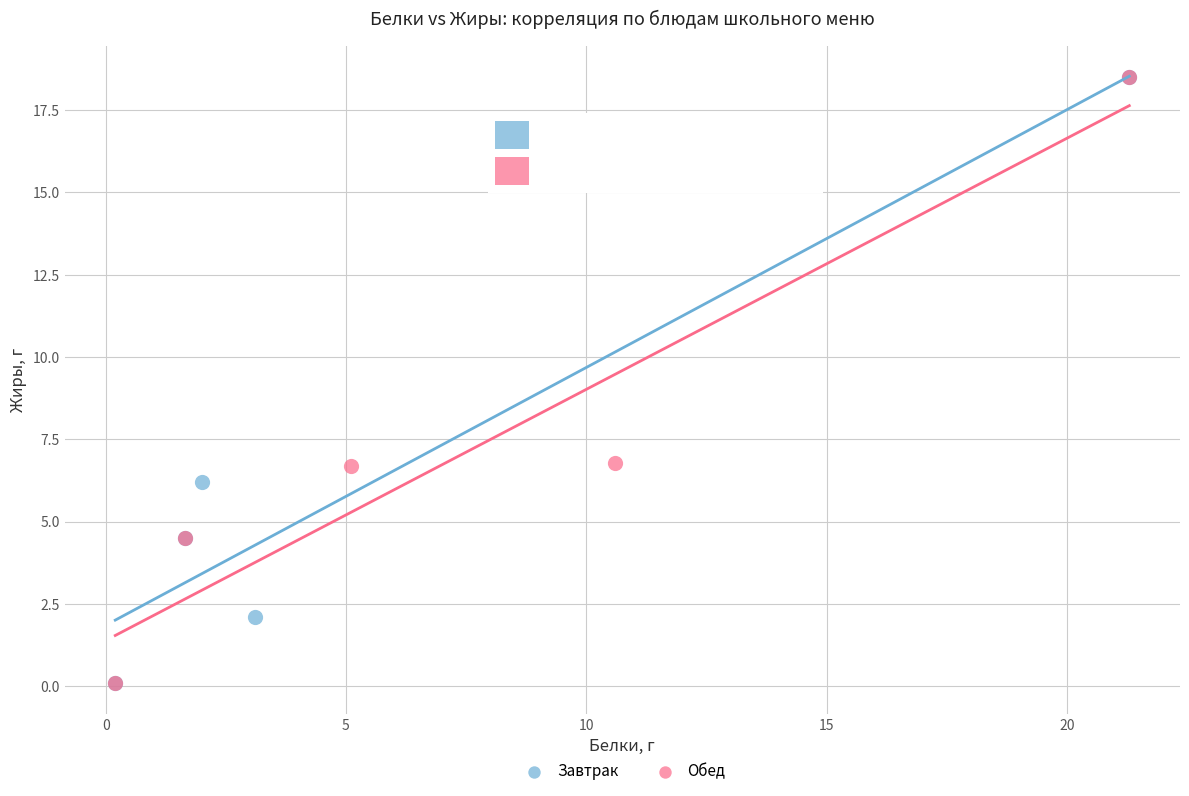

What are all the series names shown in the legend?

Завтрак, Обед